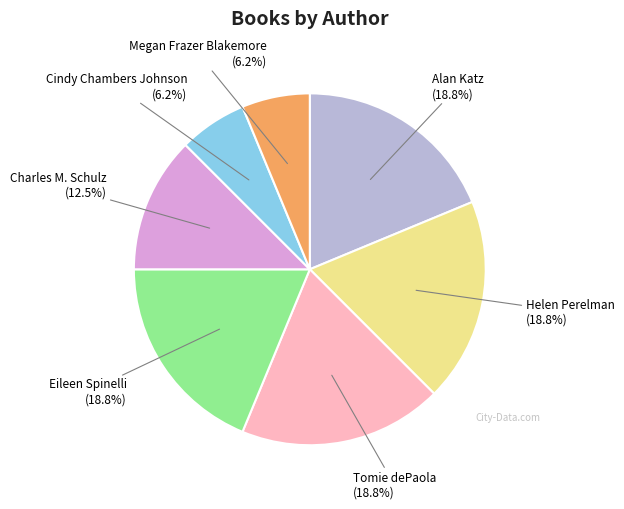

Is there a majority slice in this chart?

No